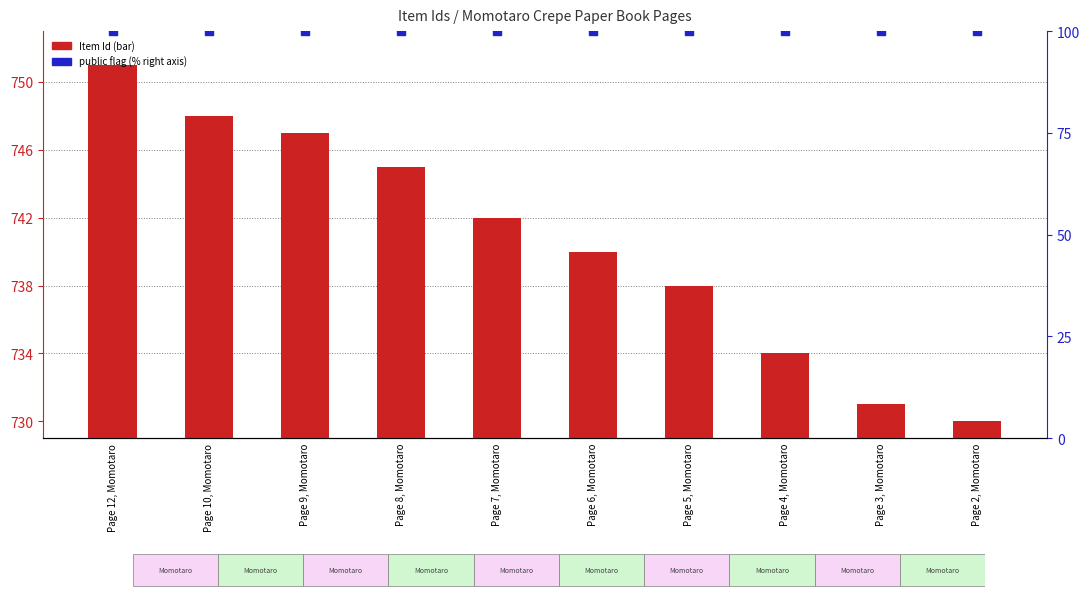

What are all the series names shown in the legend?

Item Id, public (% flag)